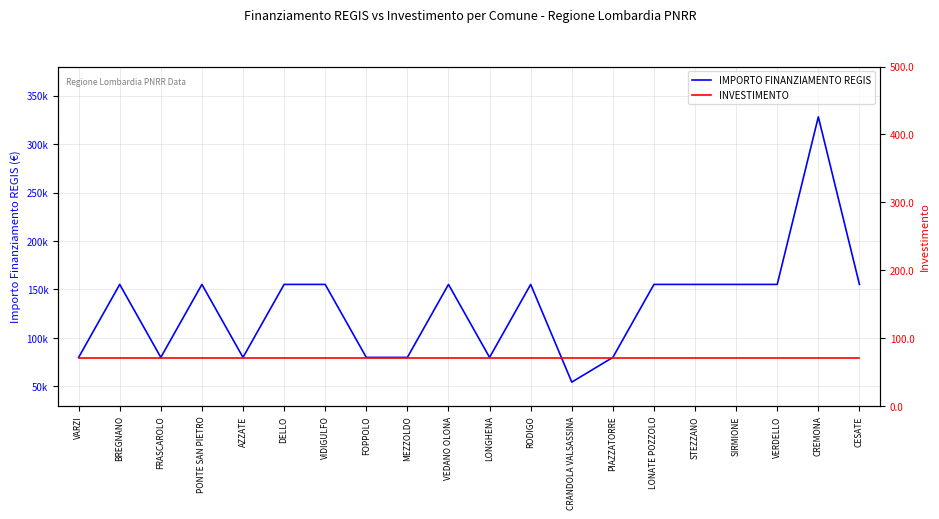

Is this an area chart (filled region under the line)?

No